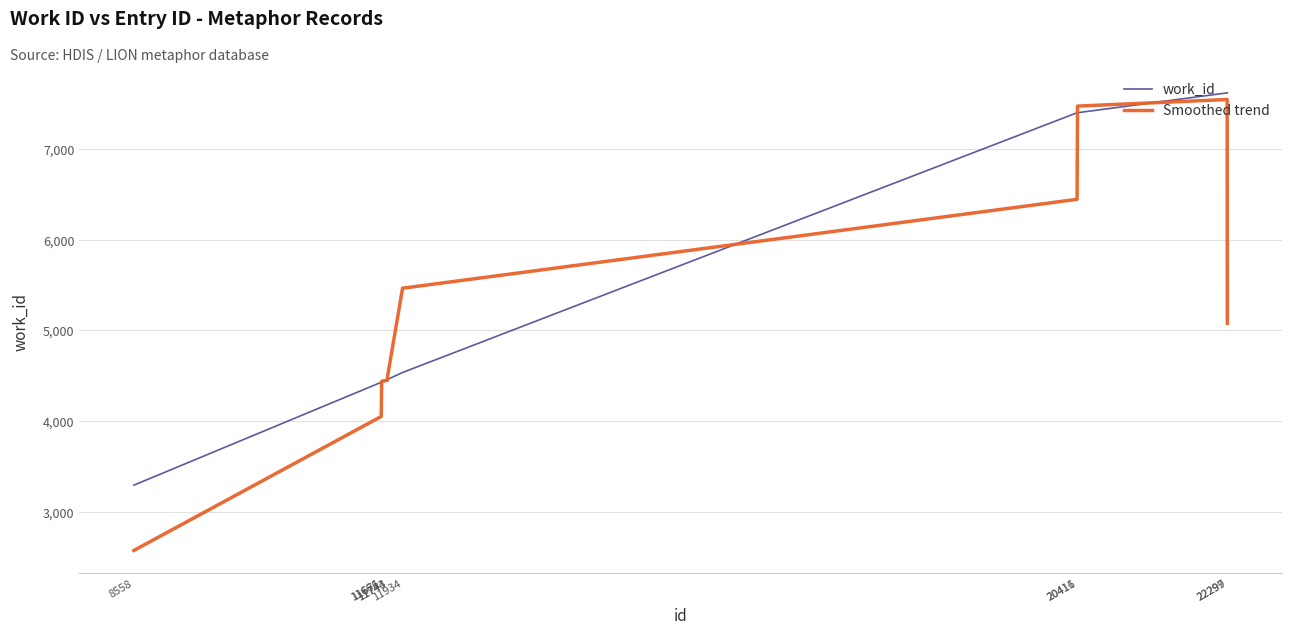

Where does the Smoothed trend series first go above 5079?

11934